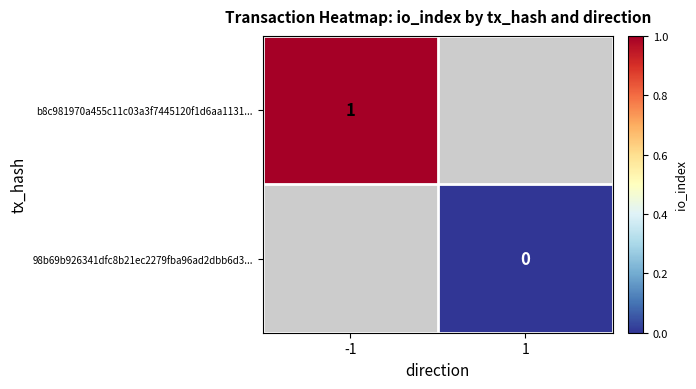

Is the value of b8c981970a455c11c03a3f7445120f1d6aa1131... at -1 greater than the value of 98b69b926341dfc8b21ec2279fba96ad2dbb6d3... at 1?

Yes